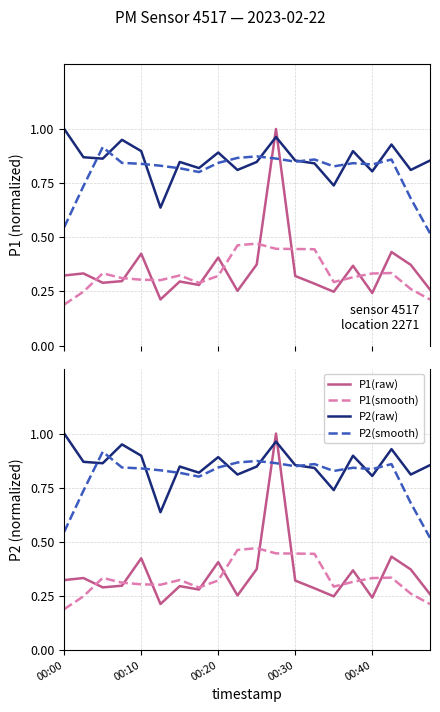

Between 00:10 and 00:13, which is larger?

00:10